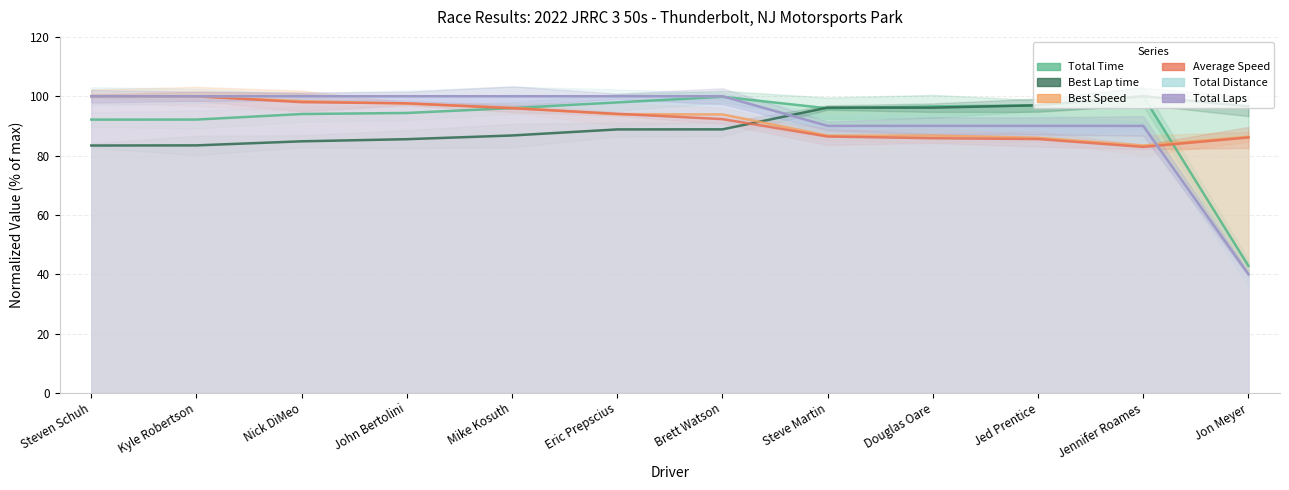

How many interior local valleys does the Best Speed series have?

2